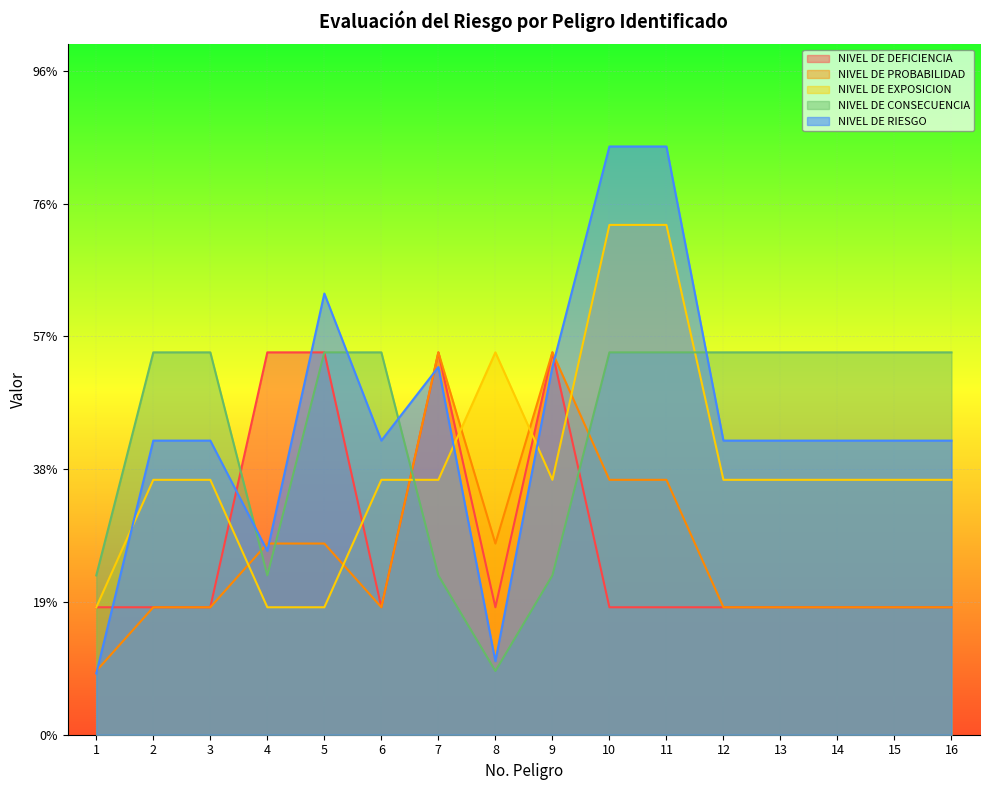

Between 14 and 1, which is larger?

14